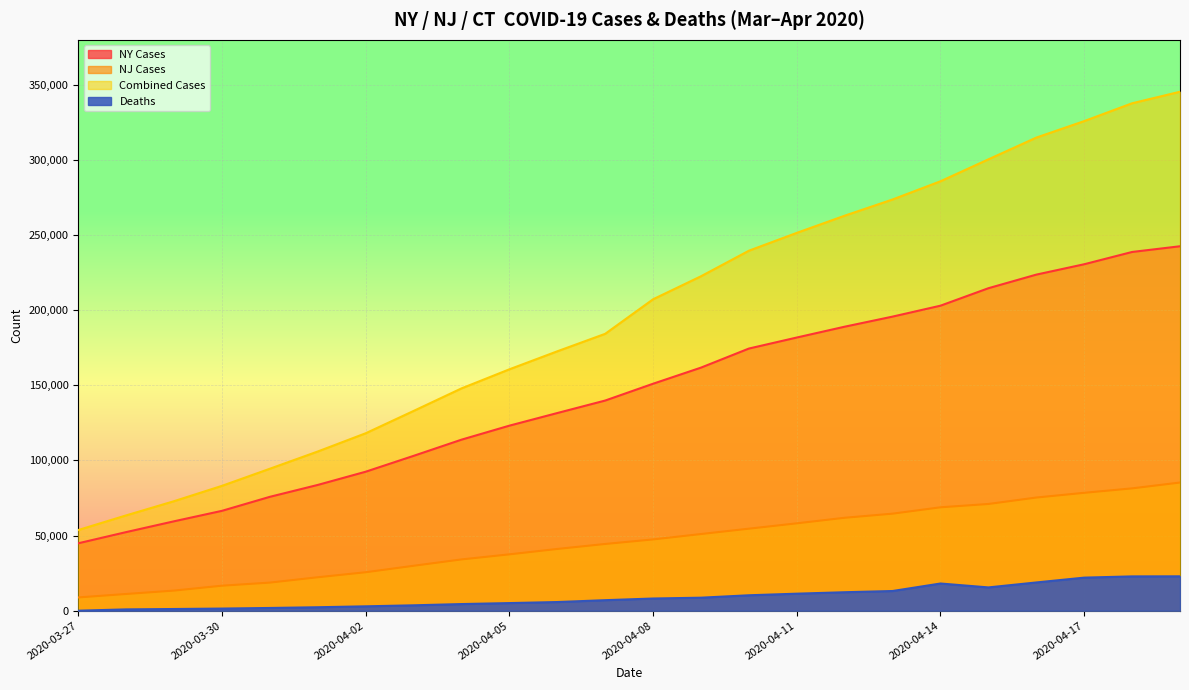

What is the difference between the second highest and second lowest values in the Combined Cases series?

274295